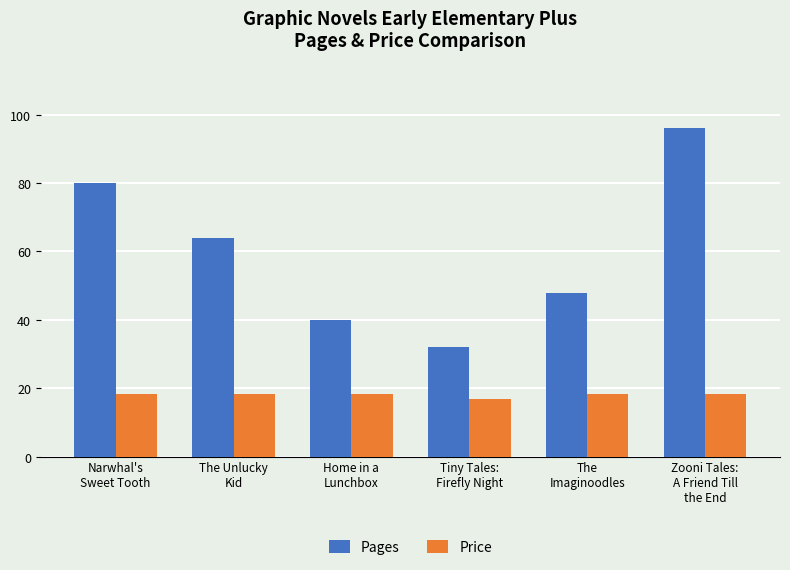

What is the lowest value of the Pages series?

32.0